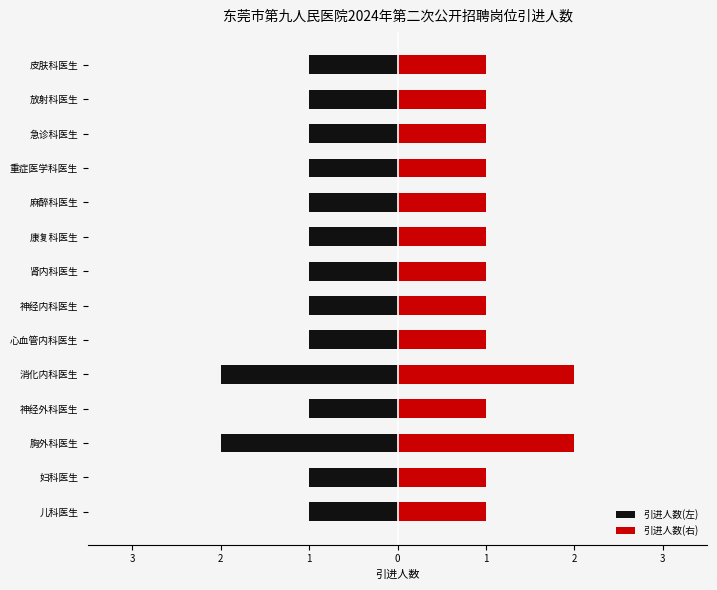

What is the value of the 3rd bar from the left?

2